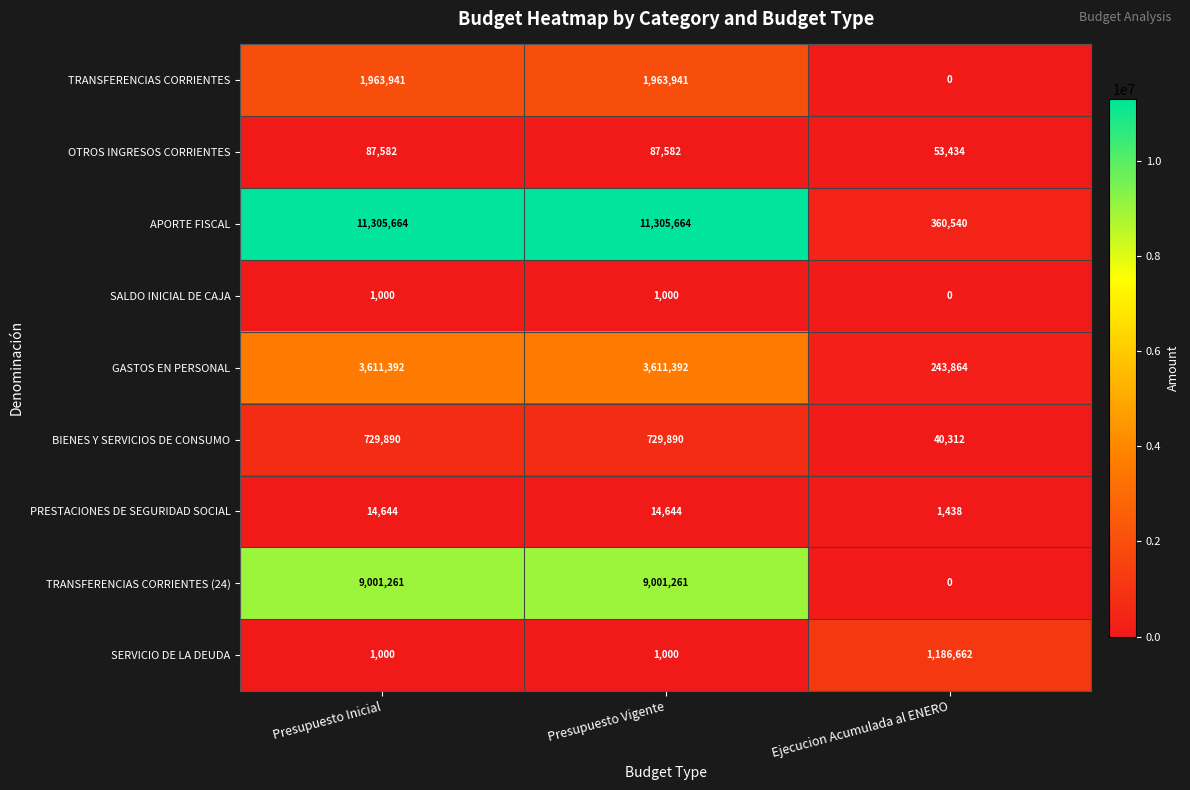

At which label does TRANSFERENCIAS CORRIENTES reach its minimum?

Ejecucion Acumulada al ENERO